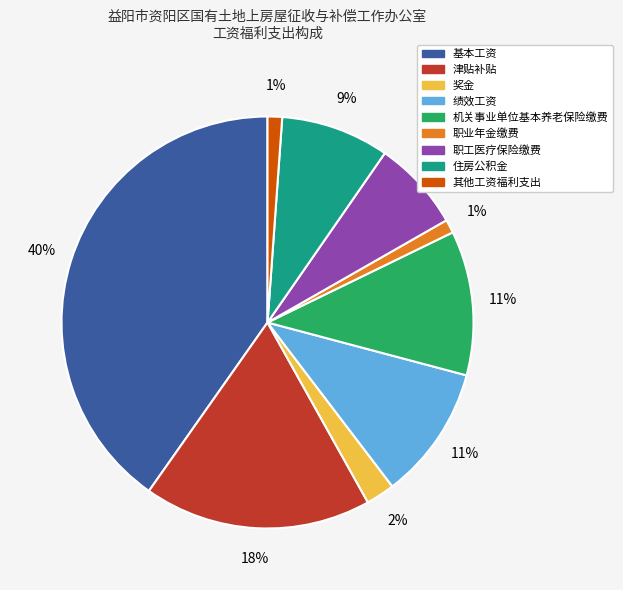

Which has a higher value, 基本工资 or 津贴补贴?

基本工资